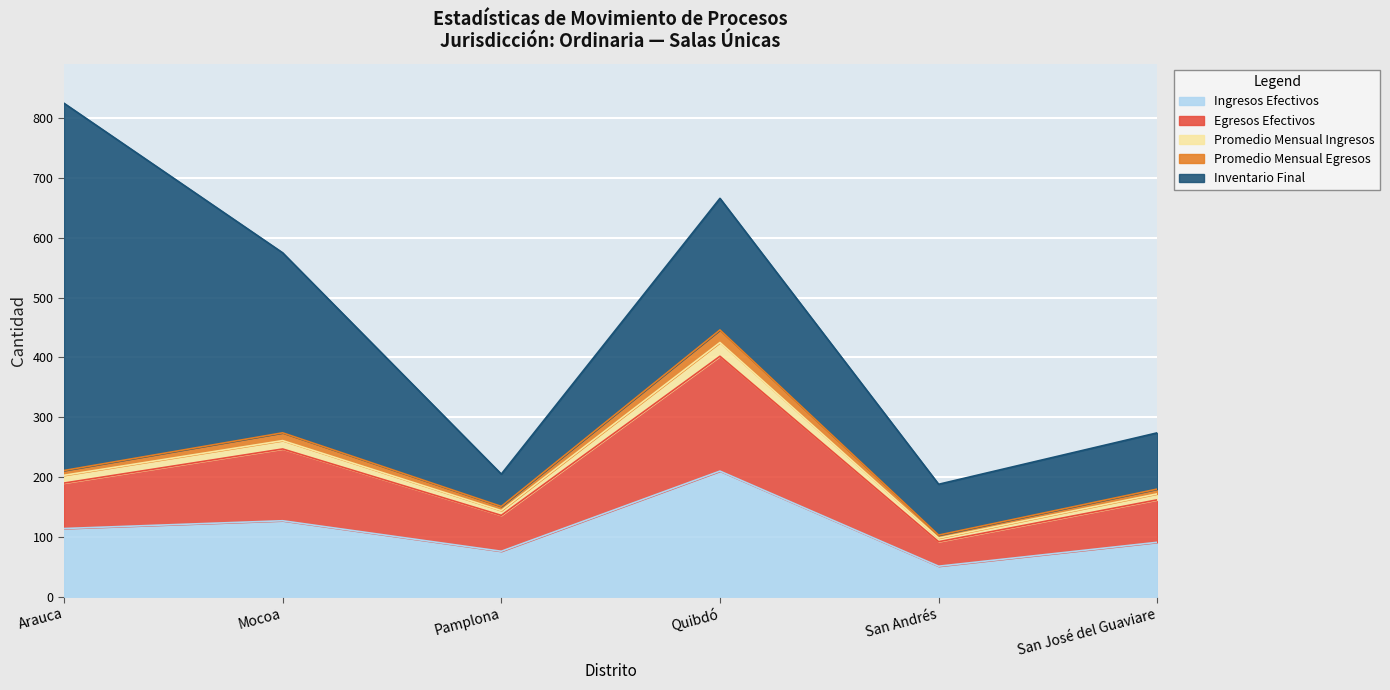

The value of Ingresos Efectivos at Quibdó is 292. True or false?

False